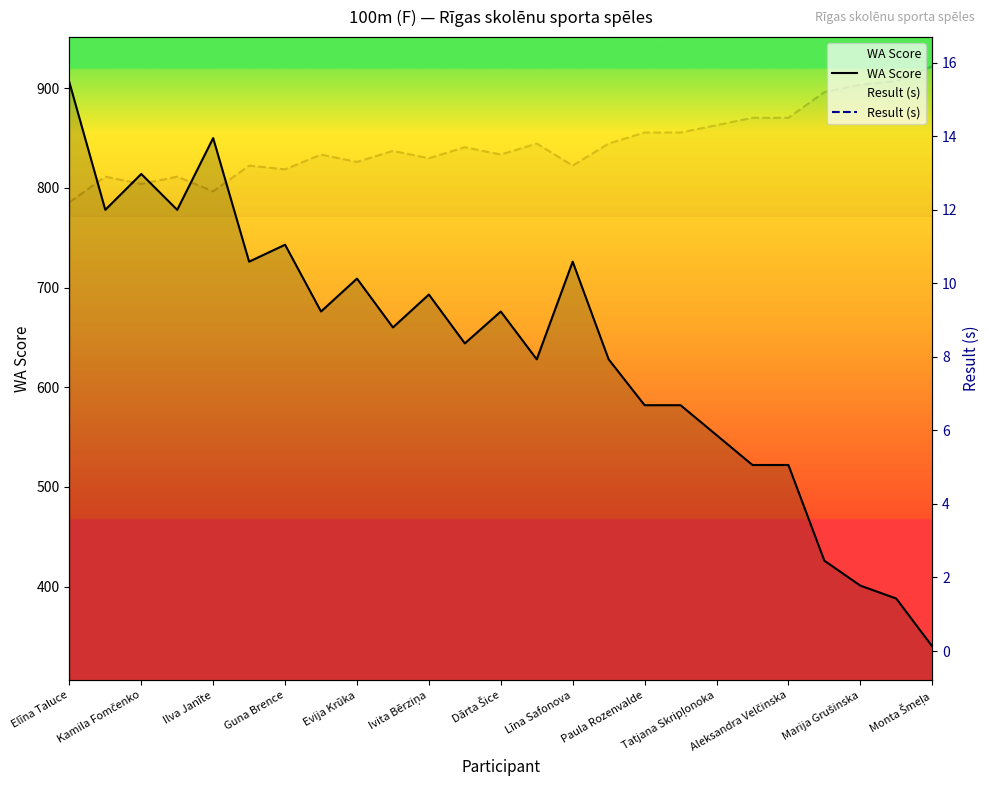

Where does the WA Score series first go above 660?

Elīna Taluce